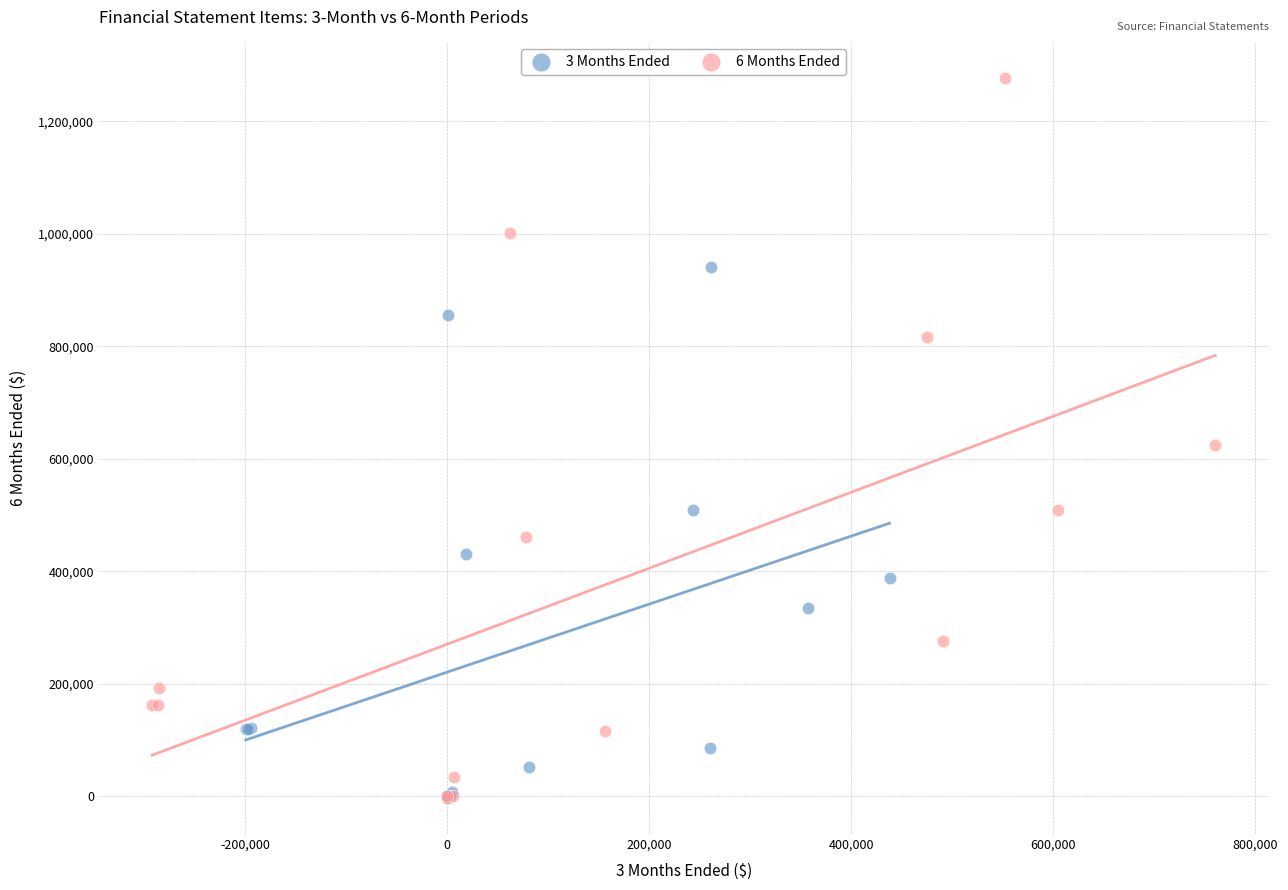

Which series reaches the maximum Y coordinate?

6 Months Ended